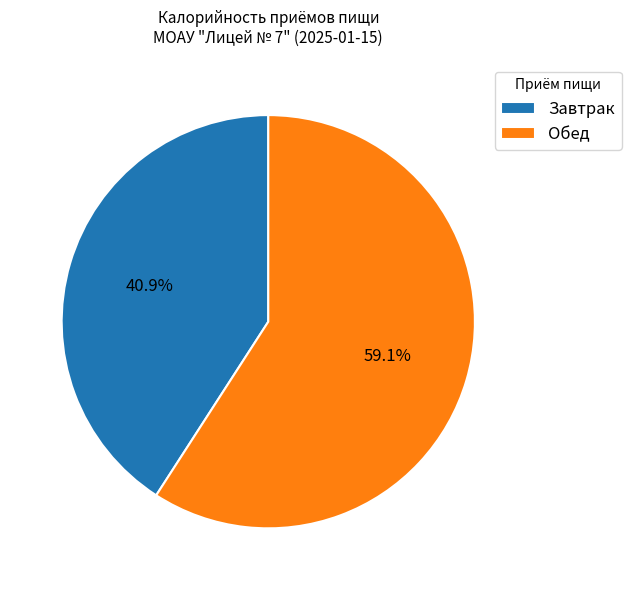

What is the largest slice in the pie chart?

Обед